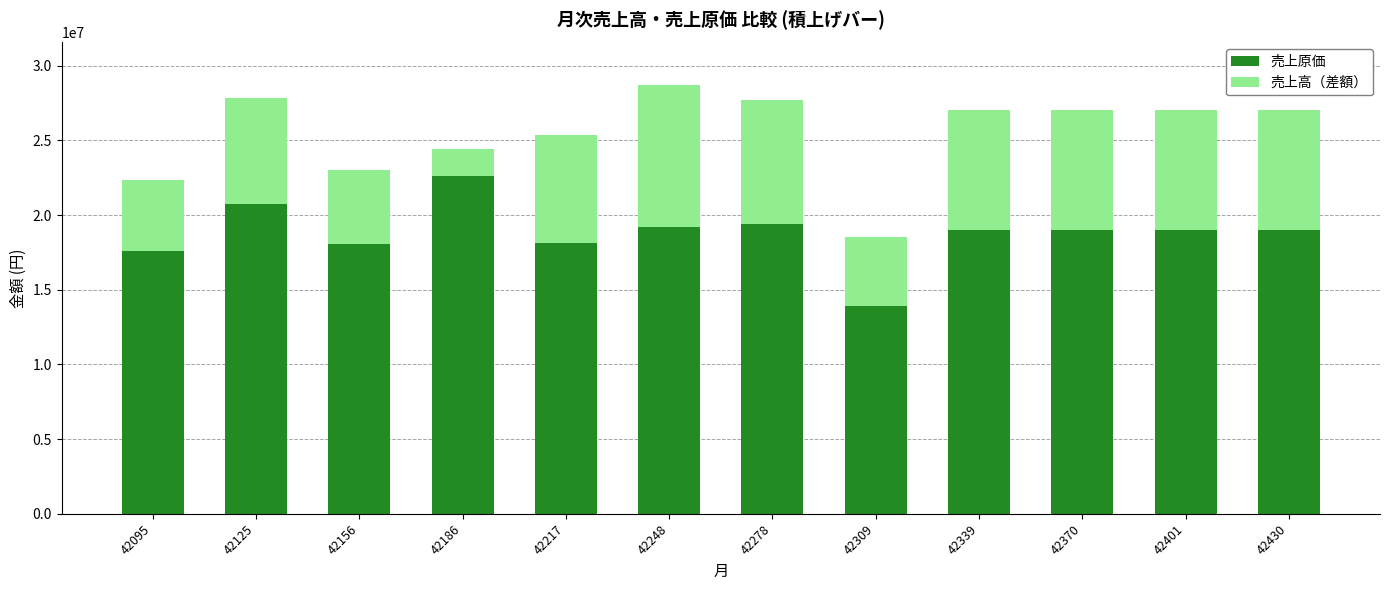

What are all the series names shown in the legend?

売上原価, 売上高（差額）